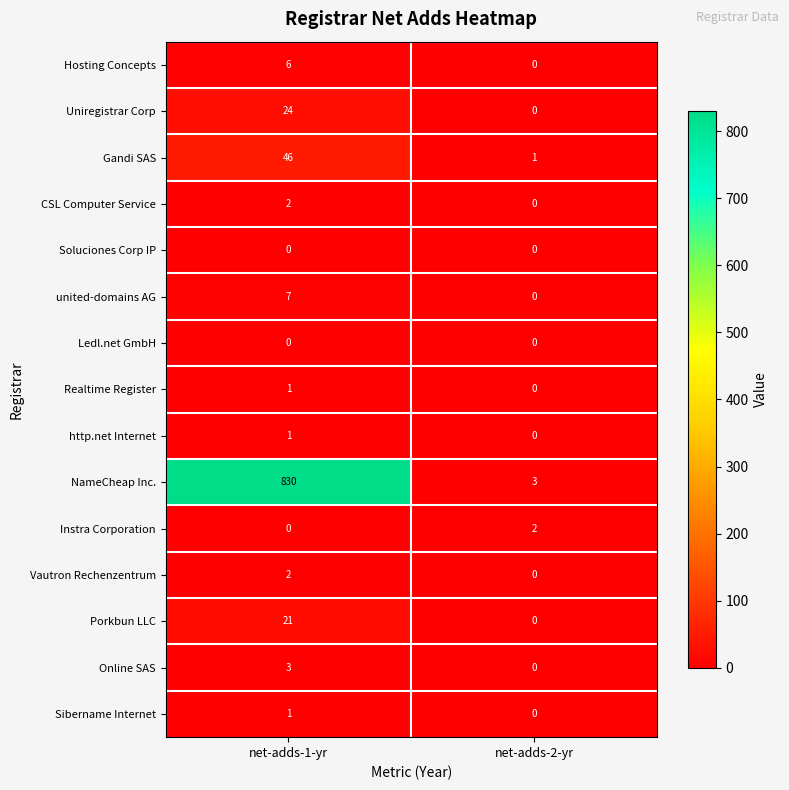

How many categories are shown in the chart?

2